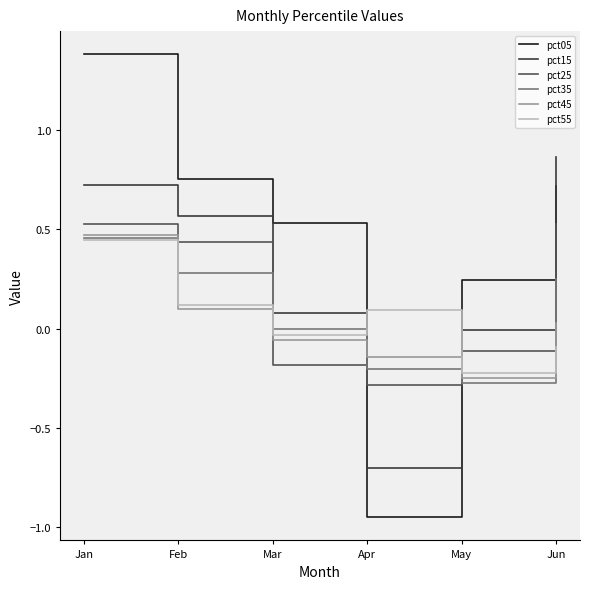

Rank the categories by pct55 value from lowest to highest.

May, Jun, Mar, Apr, Feb, Jan